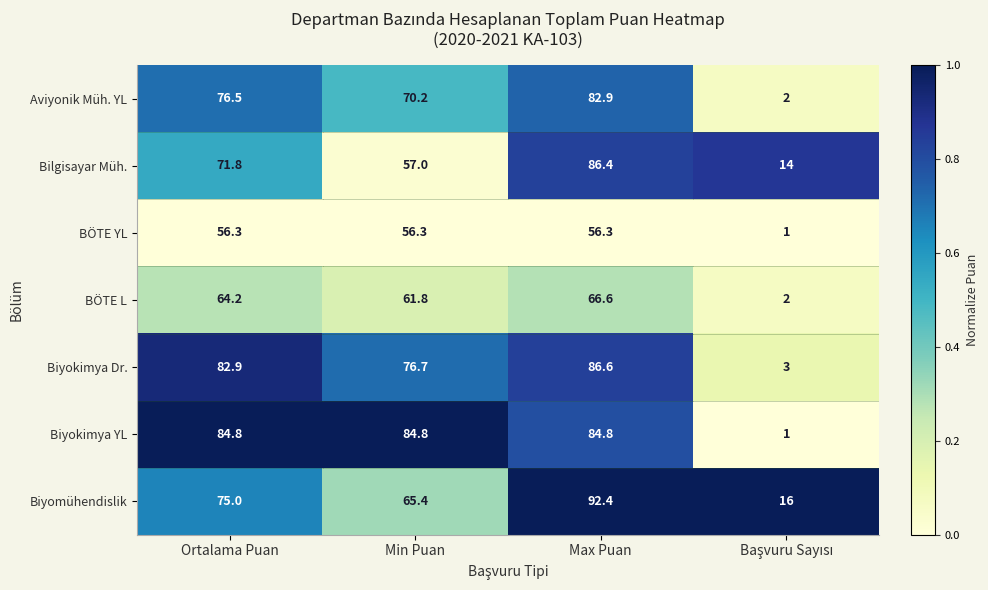

Rank the series at Ortalama Puan from highest to lowest value.

Biyokimya YL, Biyokimya Dr., Aviyonik Müh. YL, Biyomühendislik, Bilgisayar Müh., BÖTE L, BÖTE YL